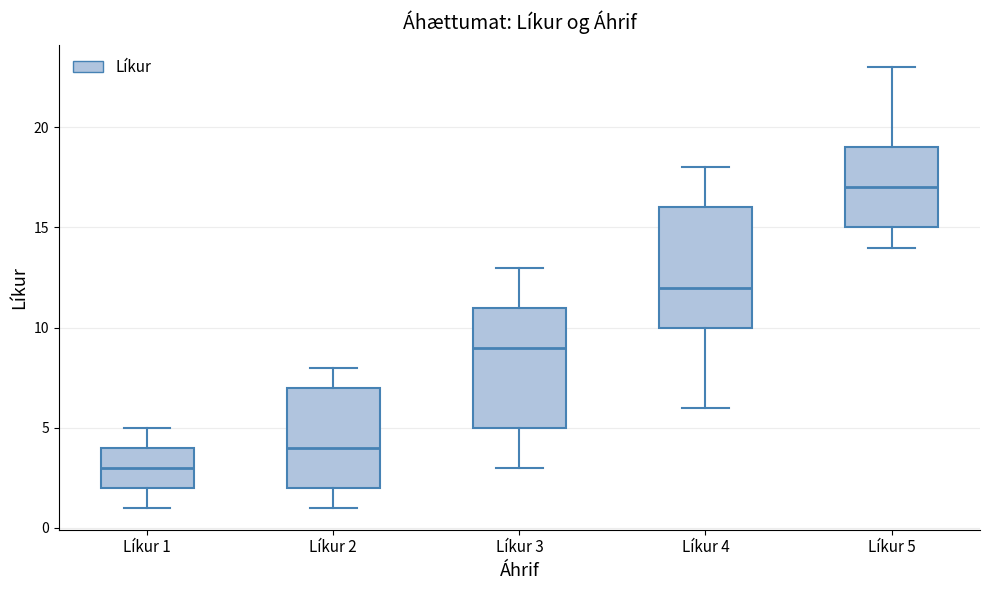

Where is the upper edge of the box for Líkur 5 on the y-axis? The values are not printed on the chart, so give them approximately, as read against the axis.

19